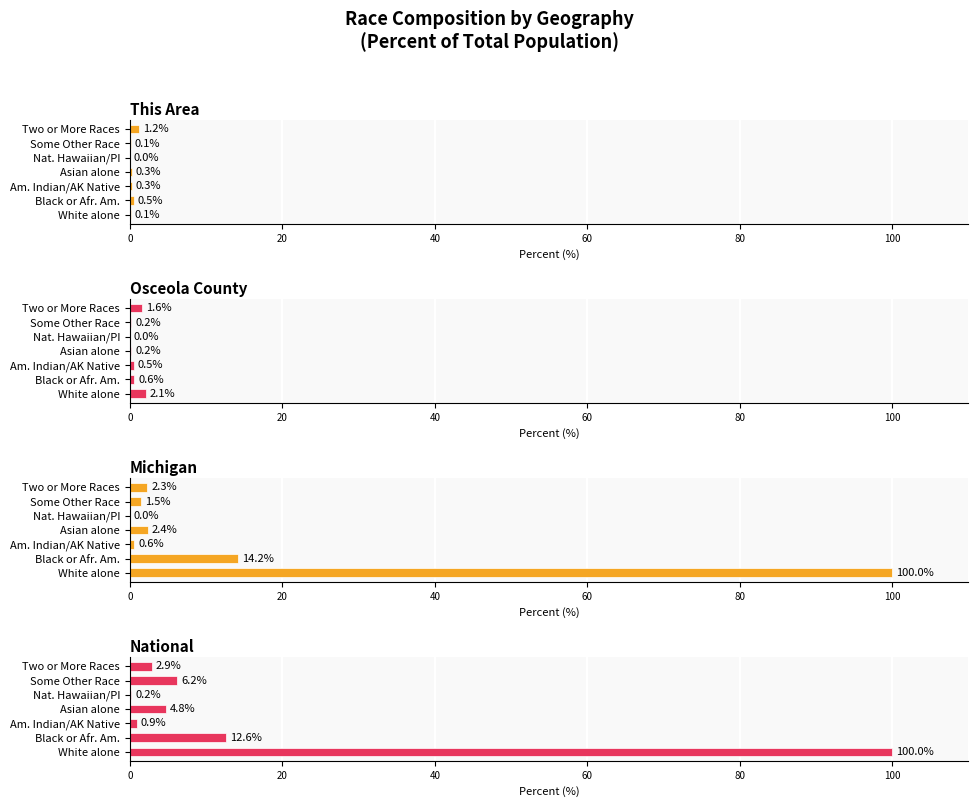

At 20, list the series in order from largest to smallest.

Michigan, National, Osceola County, This Area